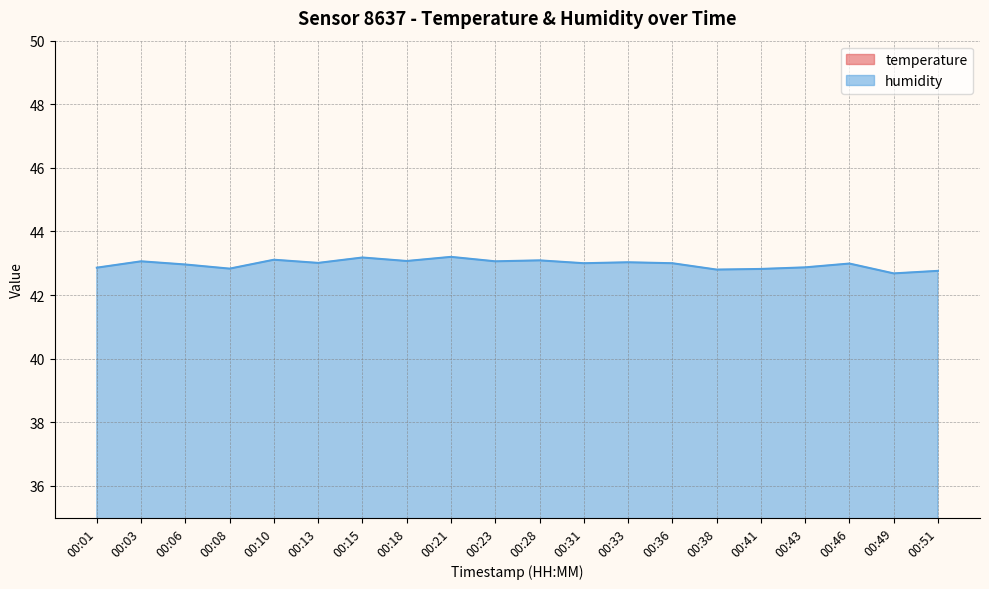

List the series in order of their overall mean, lowest first.

temperature, humidity